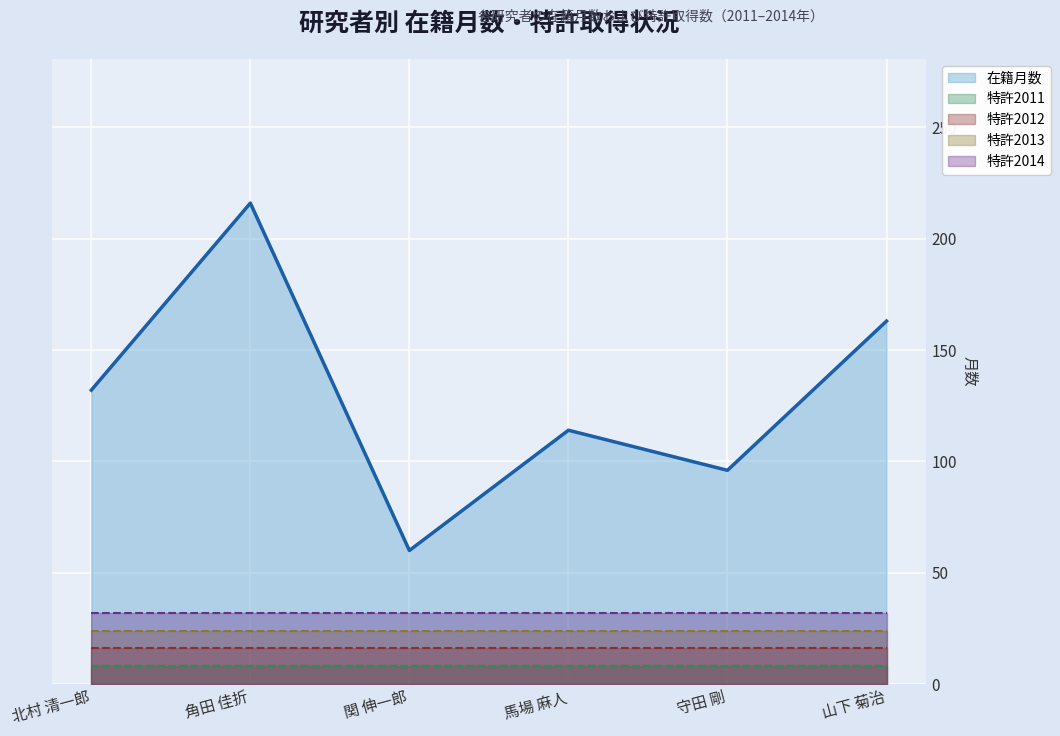

Is it true that 在籍月数 equals 61 at 北村 清一郎?

False